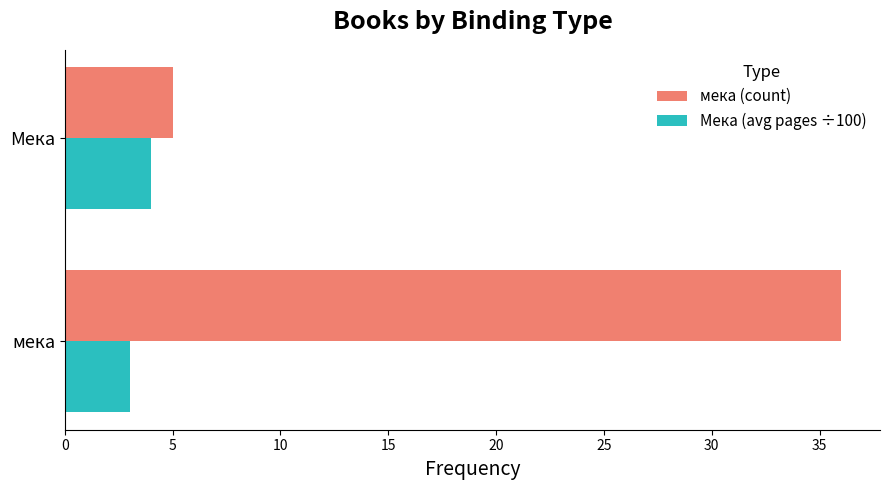

What is the sum of all Мека (avg pages ÷100) values?

7